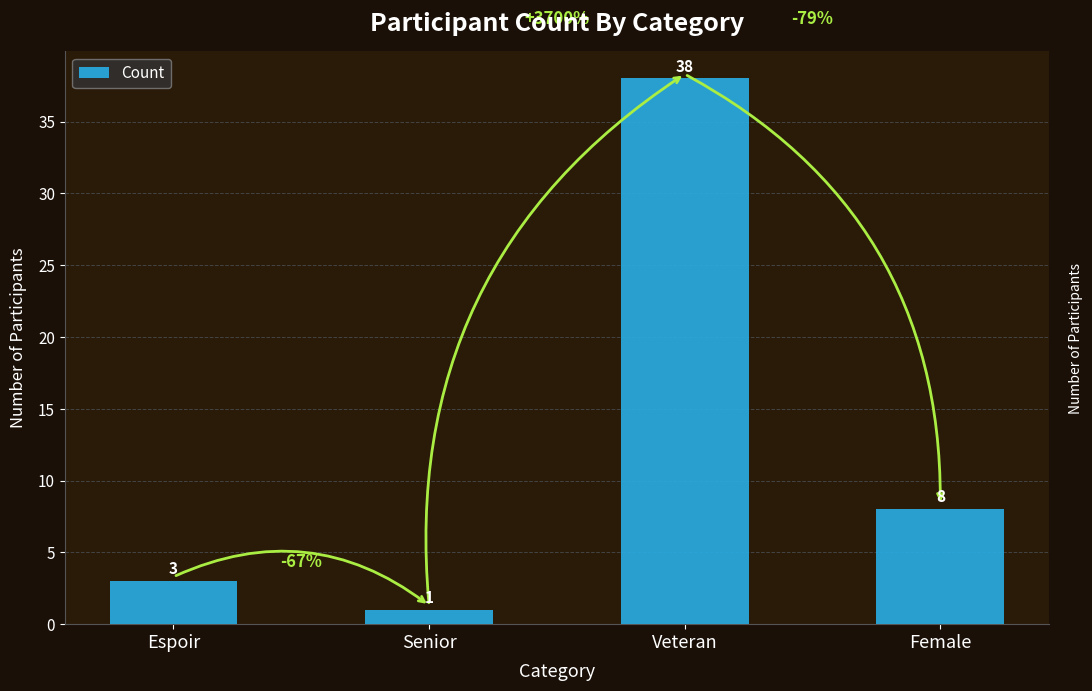

Rank the categories by value from lowest to highest.

Senior, Espoir, Female, Veteran